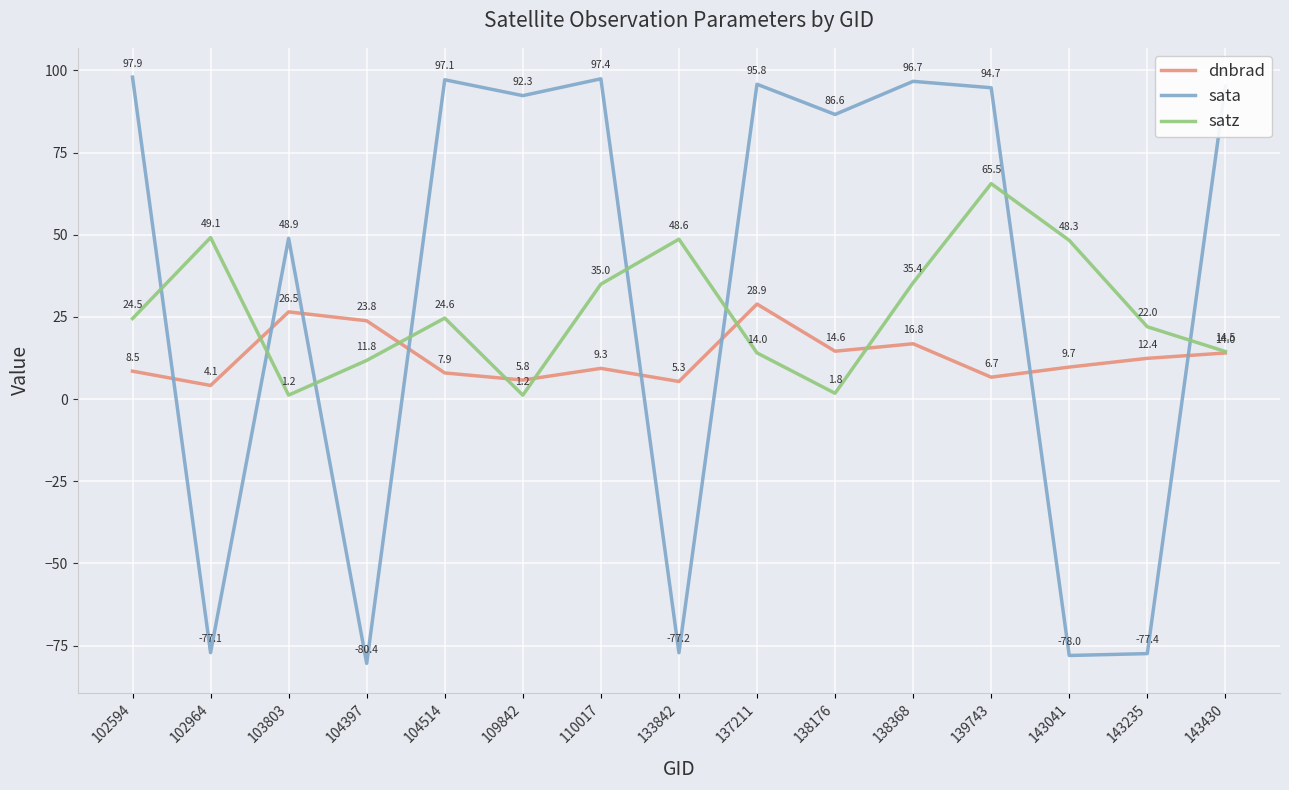

Is this an area chart (filled region under the line)?

No